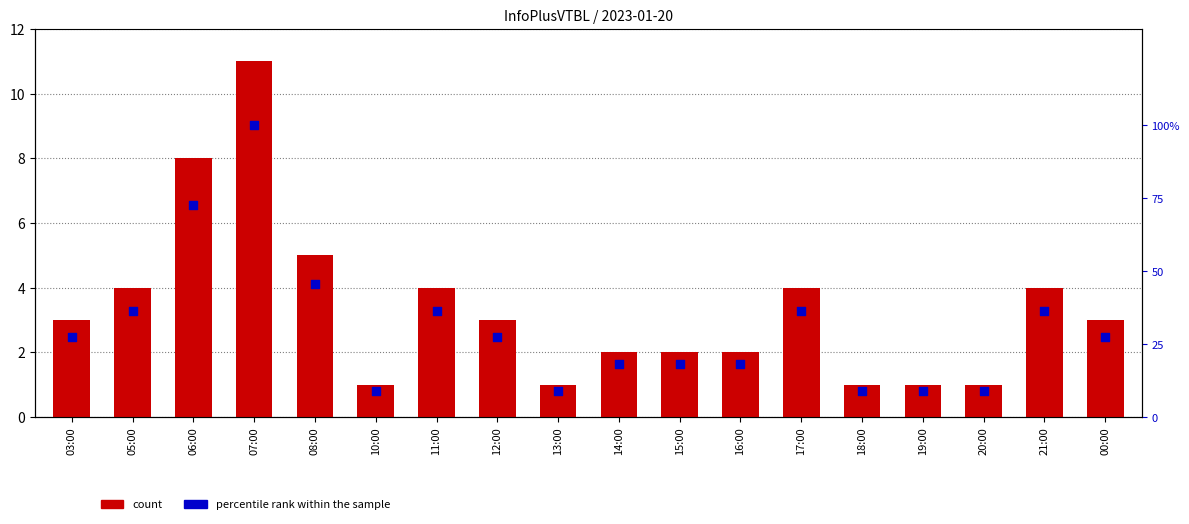

Is the value of count at 05:00 greater than the value of percentile rank within the sample at 07:00?

No